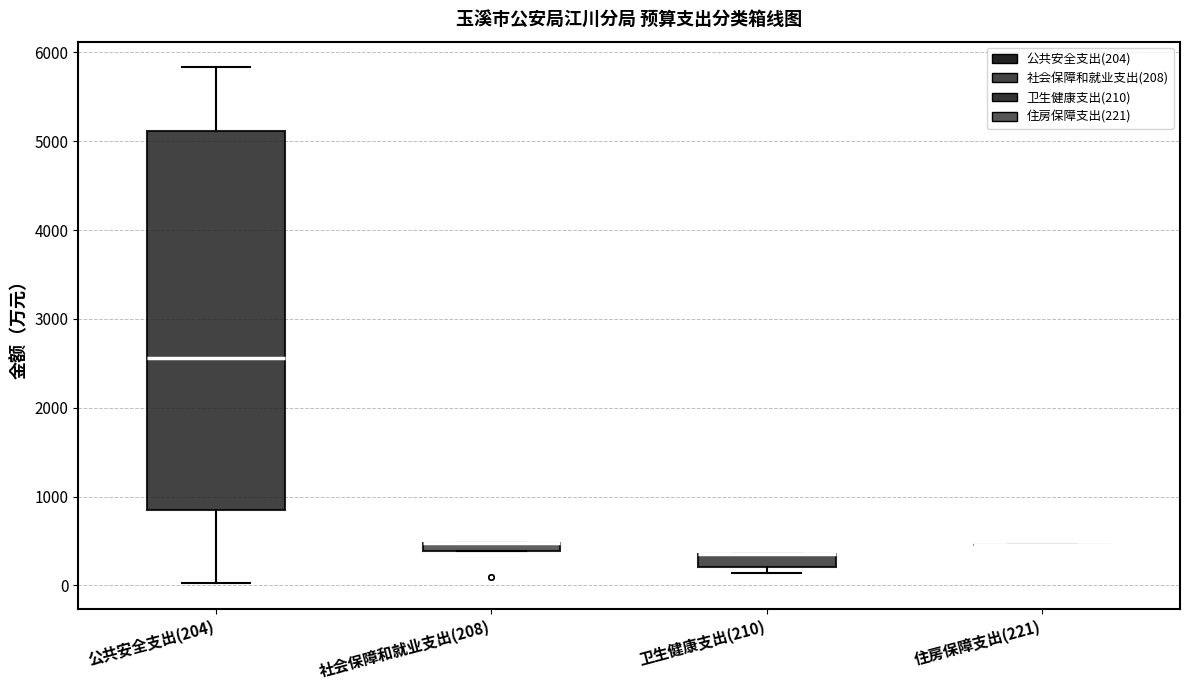

Comparing the boxes themselves (not the whiskers), which one is the tallest?

公共安全支出(204)